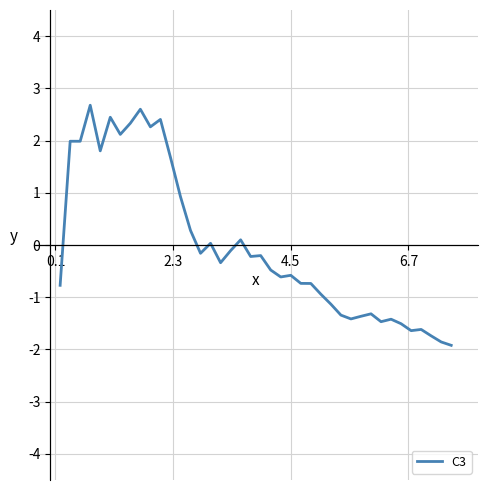

How many lines are shown in the chart?

1